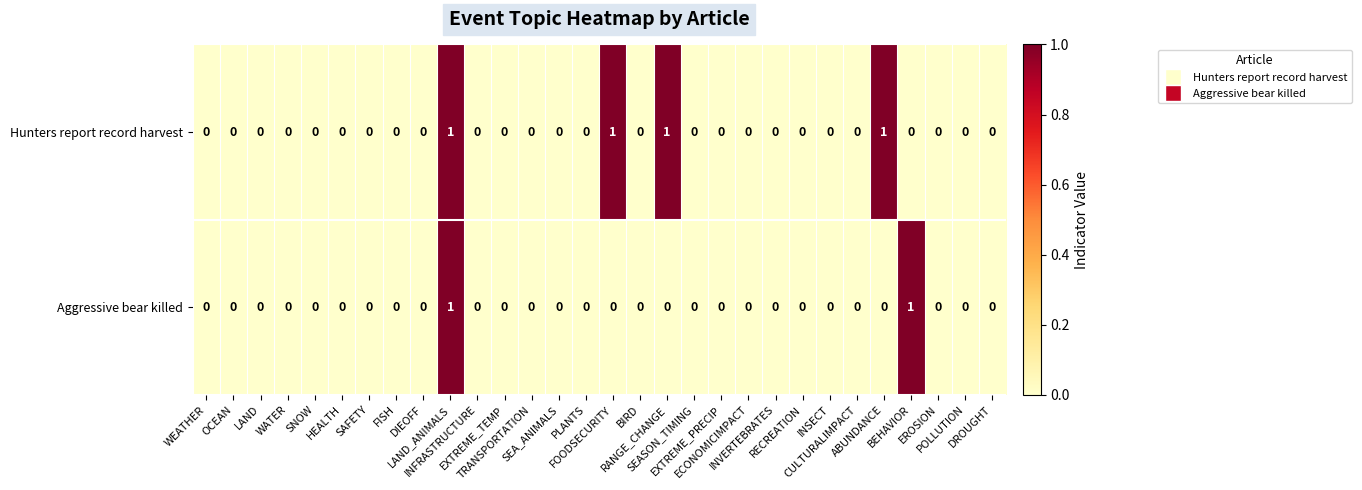

Which series has the largest total across all categories?

Hunters report record harvest